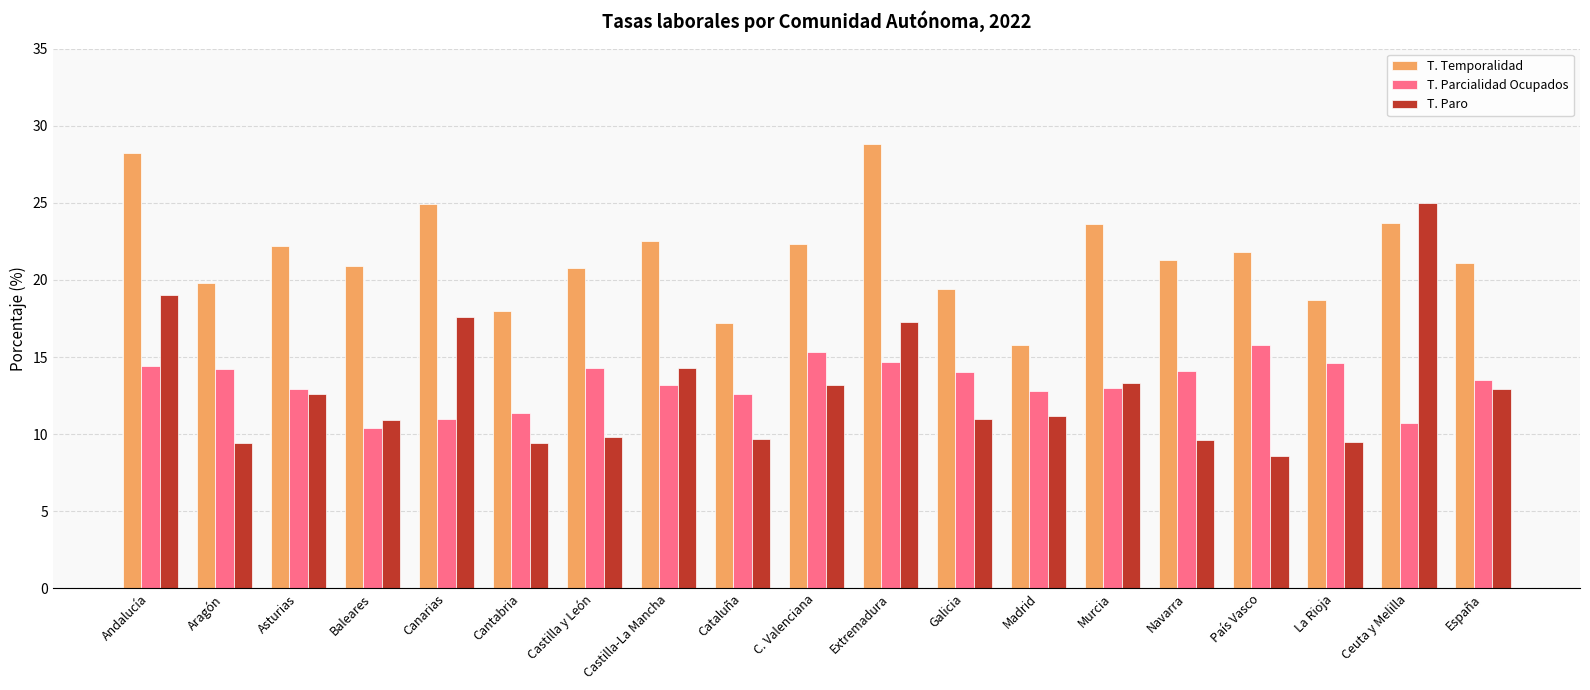

What is the label of the 14th bar from the right?

Cantabria